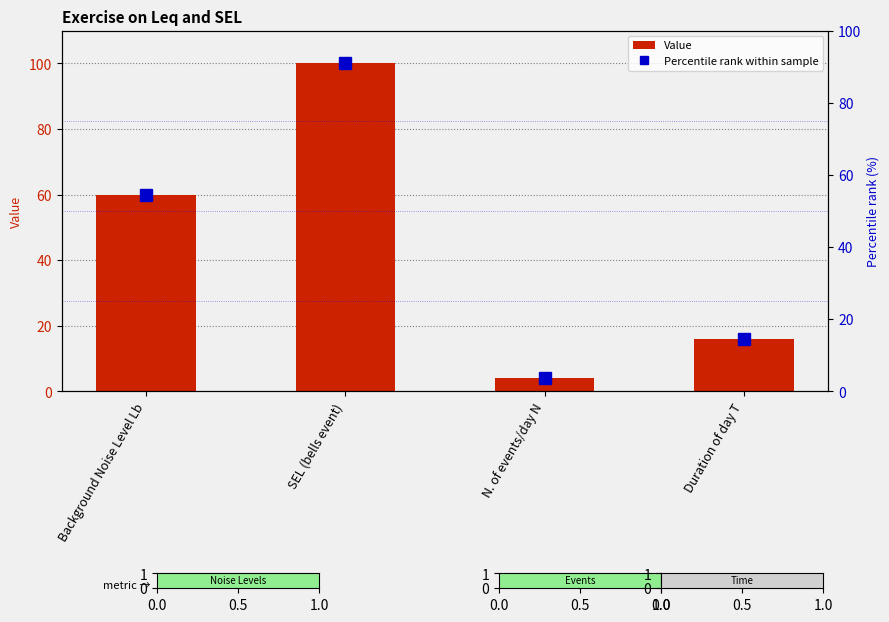

At which label does Value first exceed 60?

SEL (bells event)